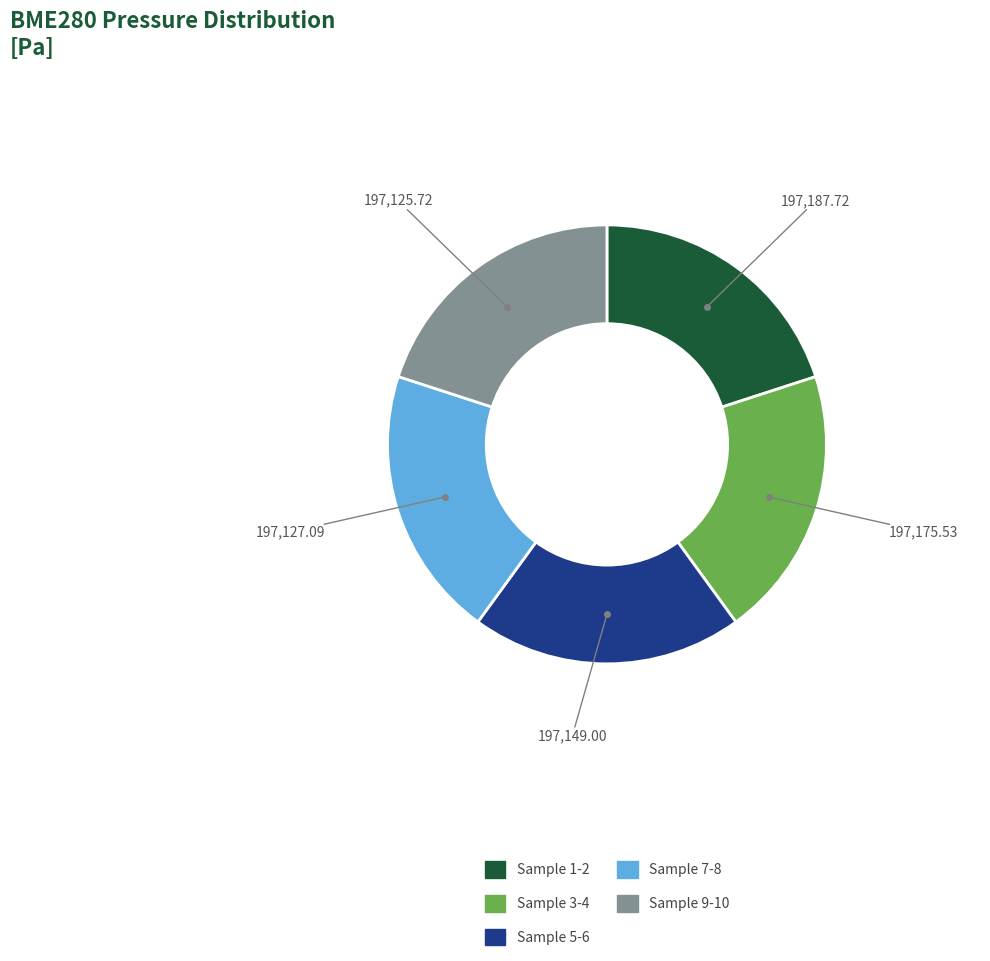

Is there a majority slice in this chart?

No